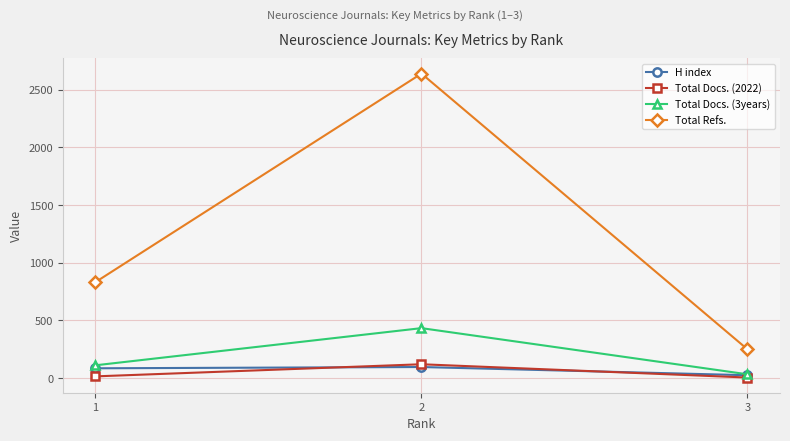

Which series changed the most between 1 and 2?

Total Refs.